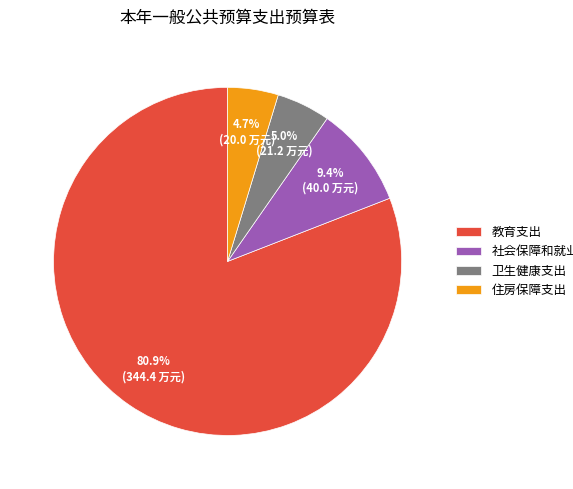

What portion of the pie excludes 卫生健康支出?

95.0%